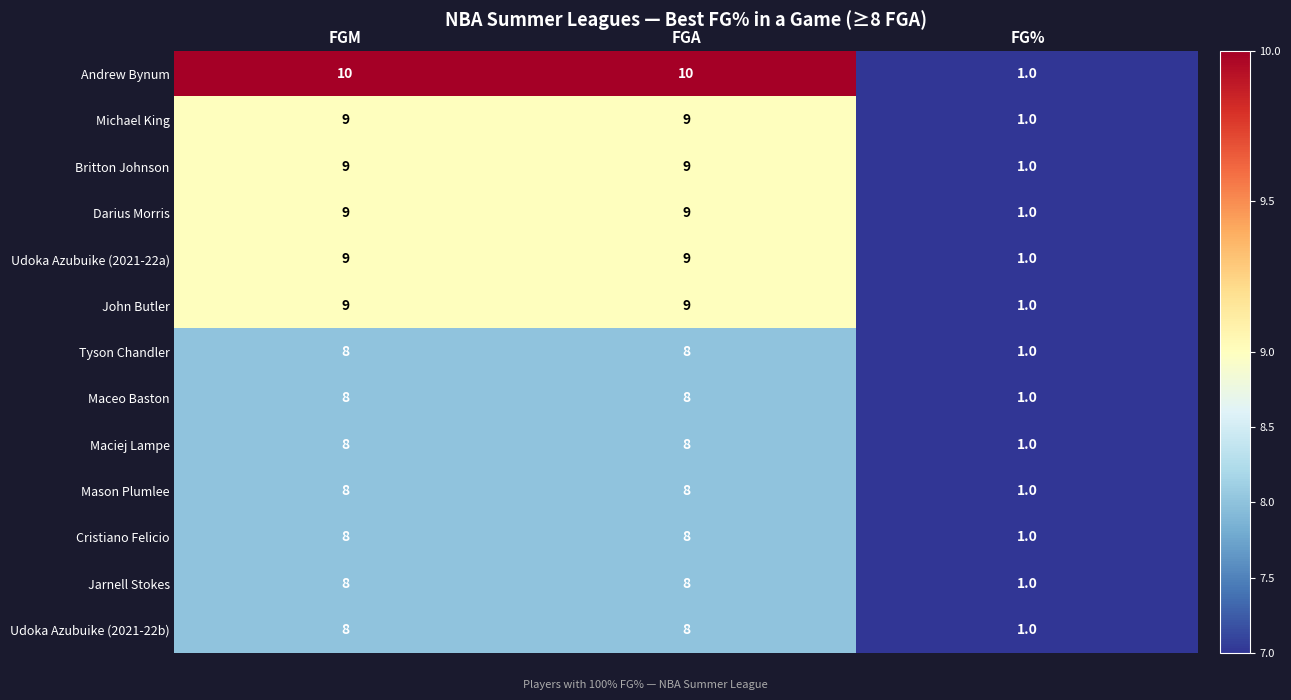

Between FGA and FG%, which series saw the biggest shift?

Andrew Bynum